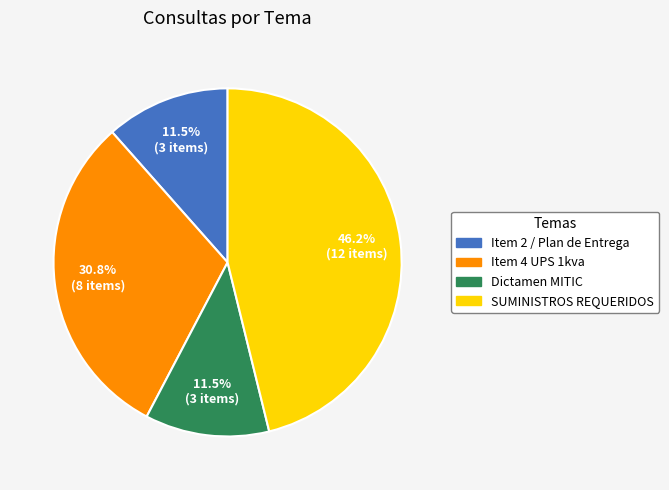

What is the ratio of the value at Item 4 UPS 1kva to the value at SUMINISTROS REQUERIDOS?

0.7